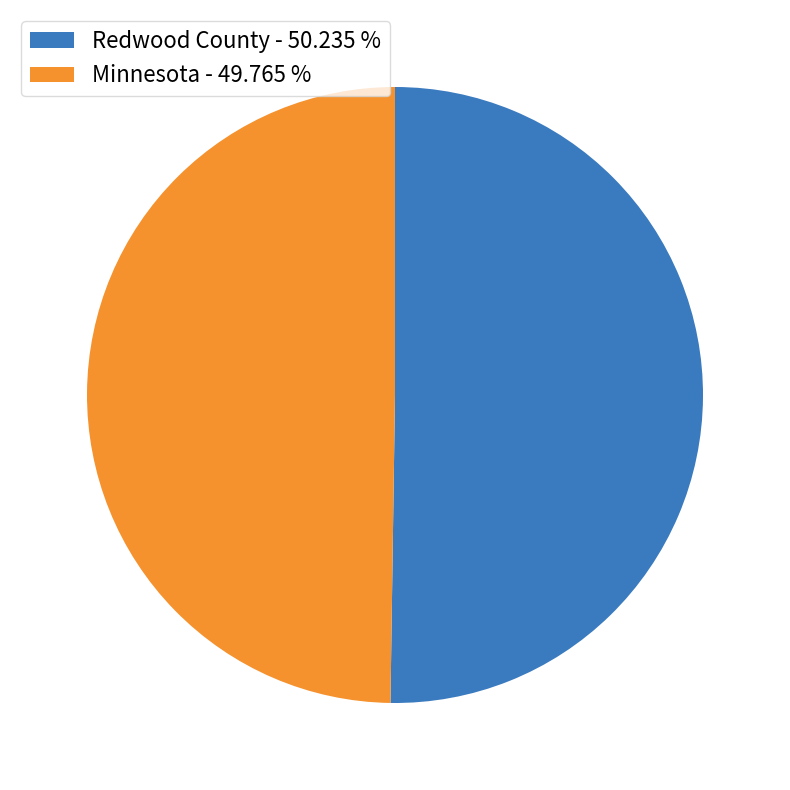

Combined, do Redwood County - 50.235 % and Minnesota - 49.765 % account for over 50%?

Yes